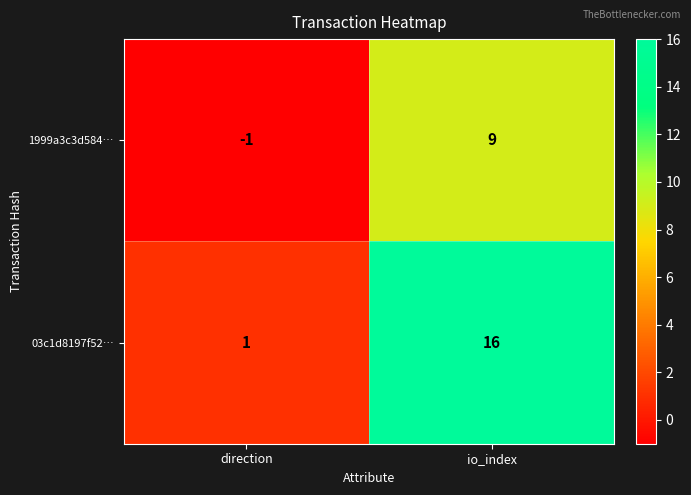

What is the difference between the 1999a3c3d584… values at io_index and direction?

10